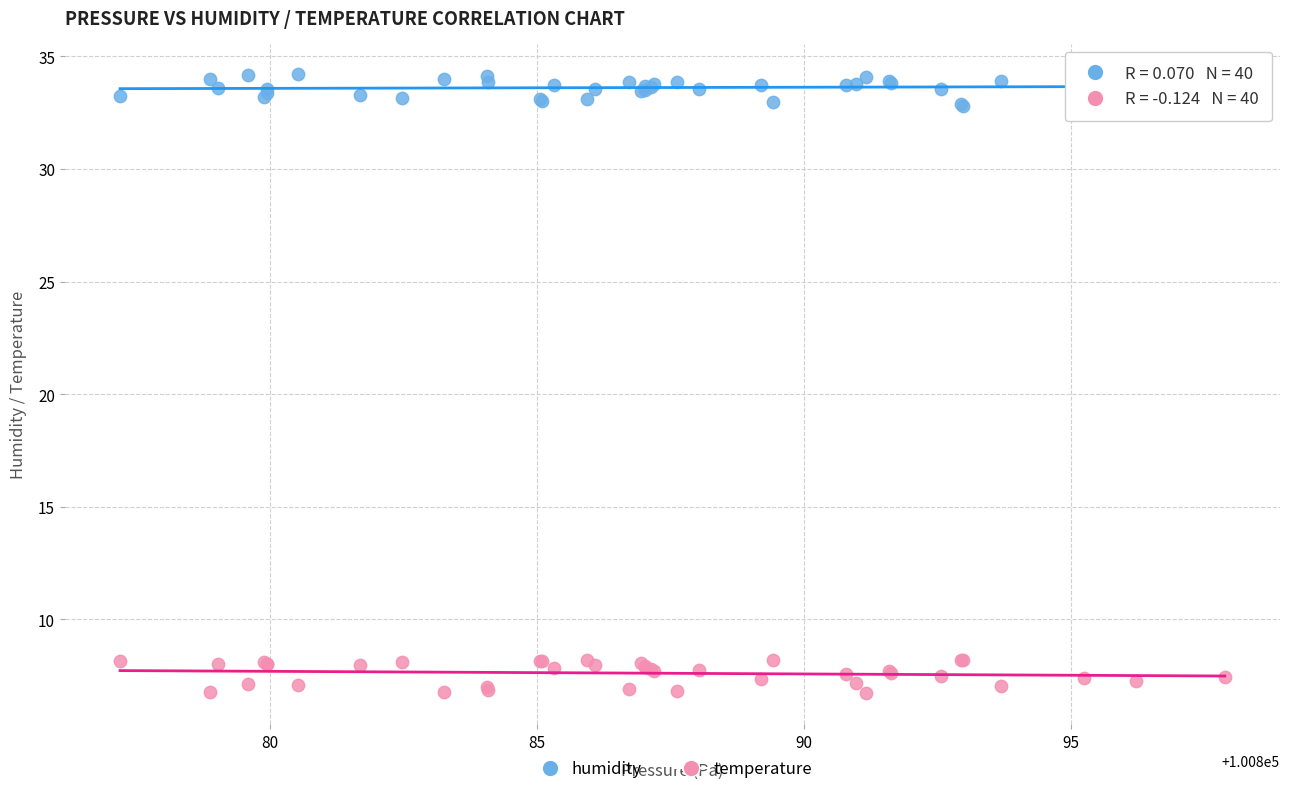

Which series contains the lowest Y value?

temperature